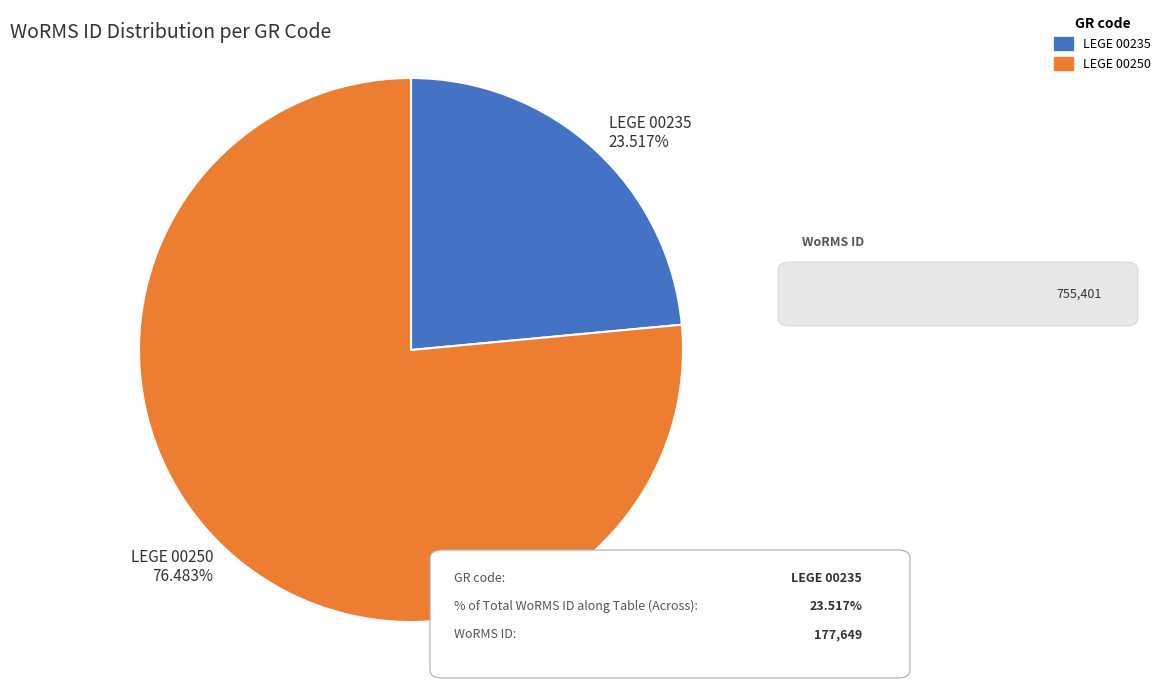

Between LEGE 00250 and LEGE 00235, which is larger?

LEGE 00250